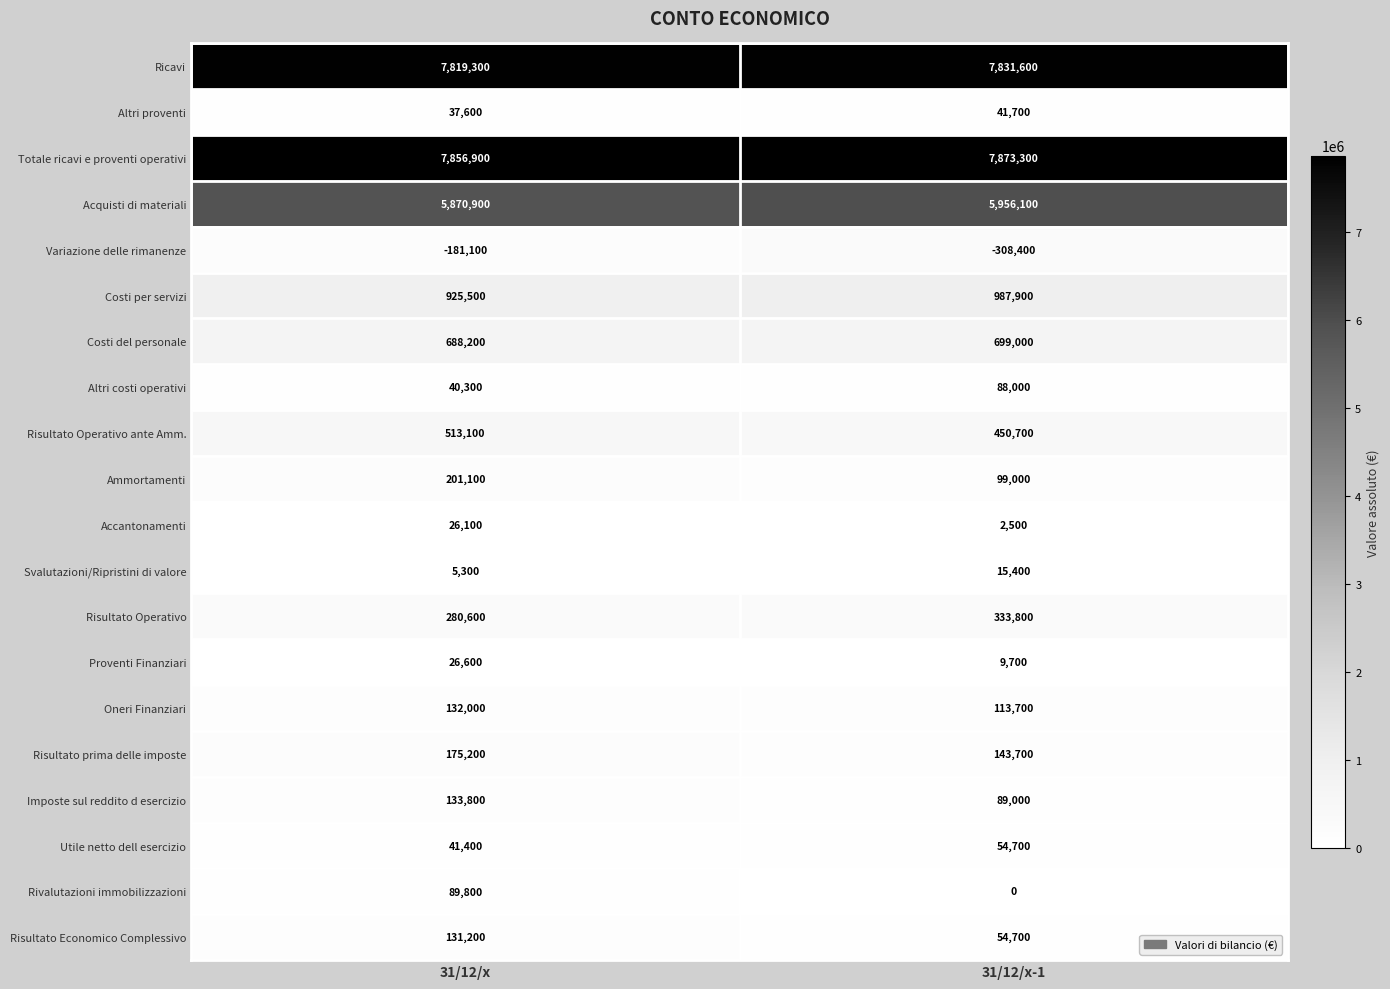

What is the total value across all series at 31/12/x?

24813800